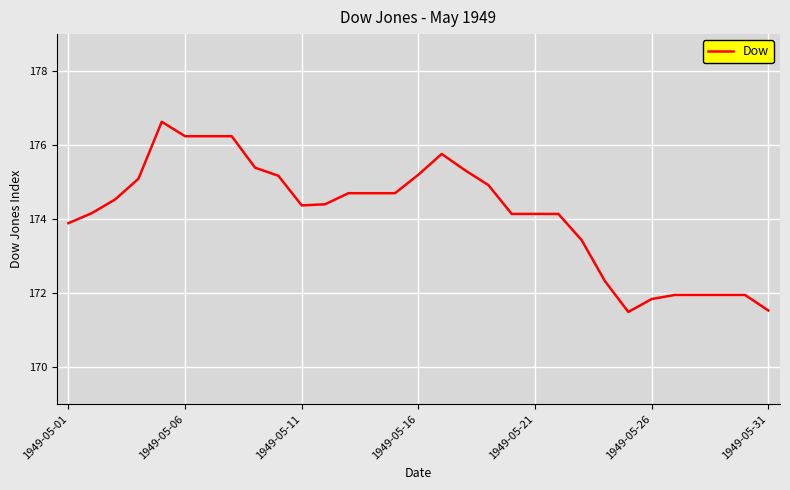

What is the smallest value displayed?

171.5